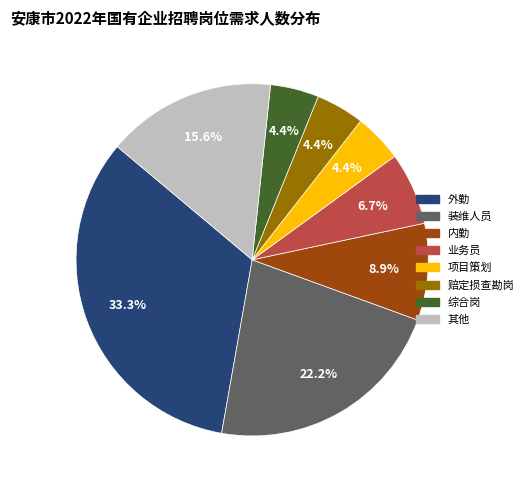

Does any single category account for the majority?

No